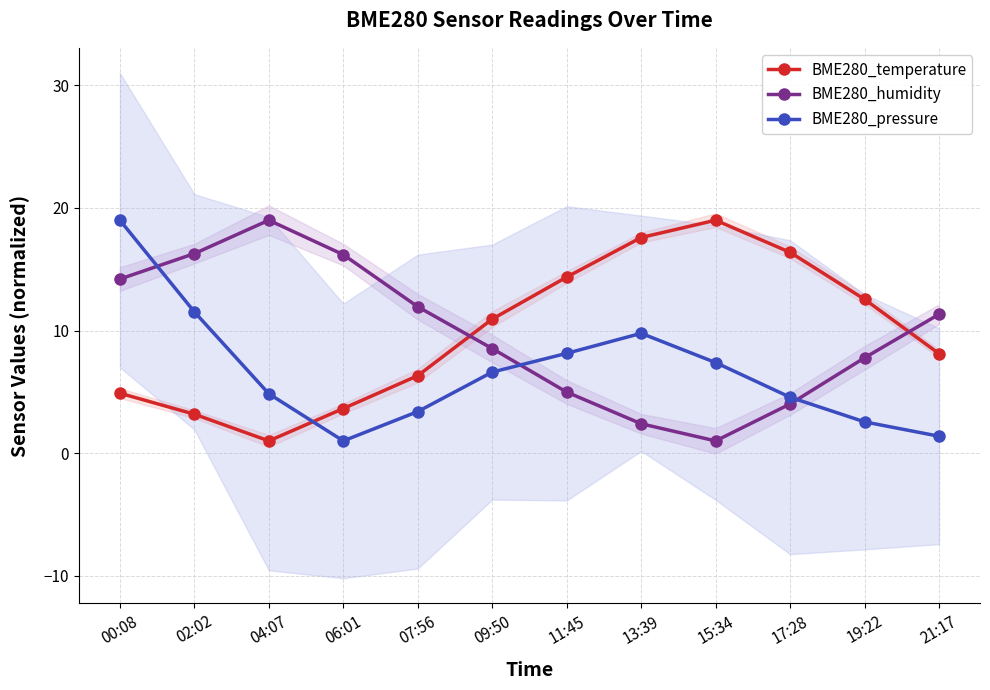

At how many categories does at least one series exceed 1?

12